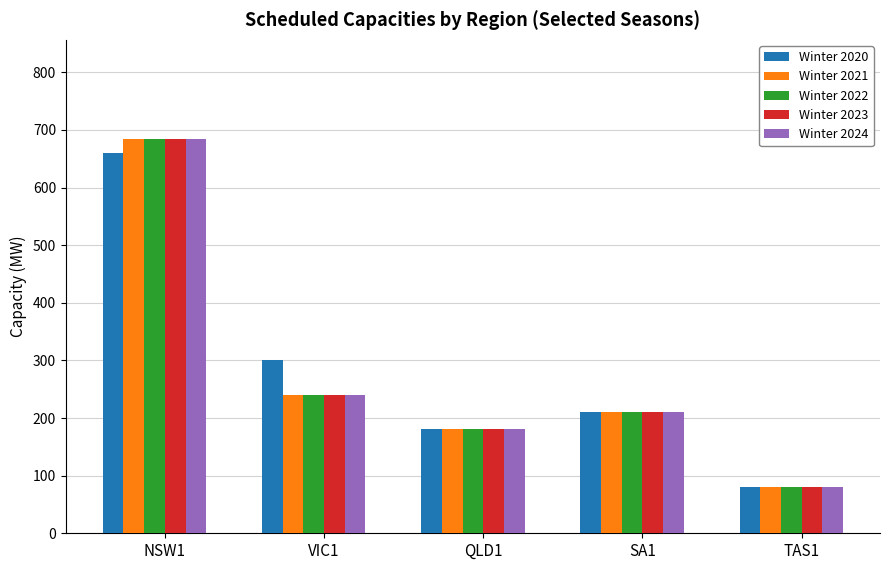

Count the number of data series in this chart.

5